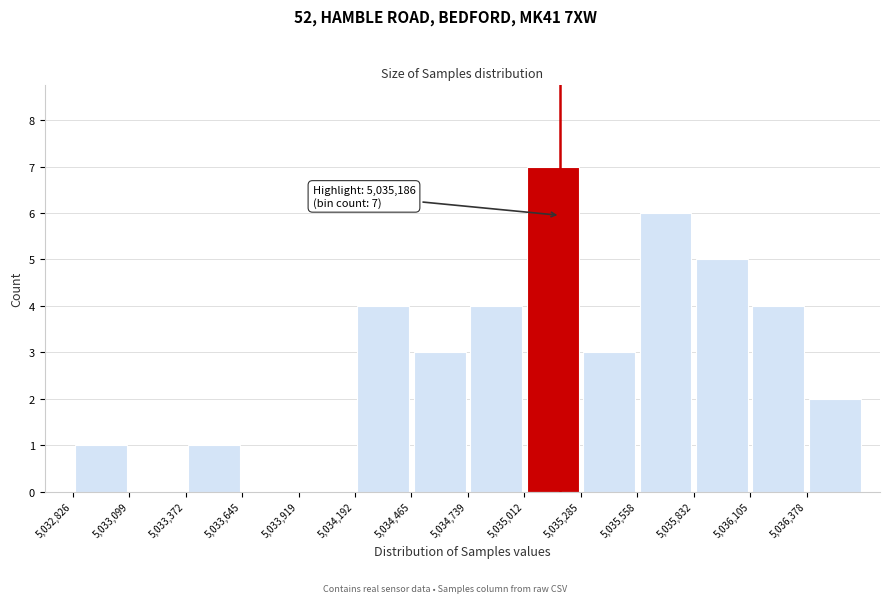

Which range on the x-axis has the tallest bar?

5035000 to 5035300